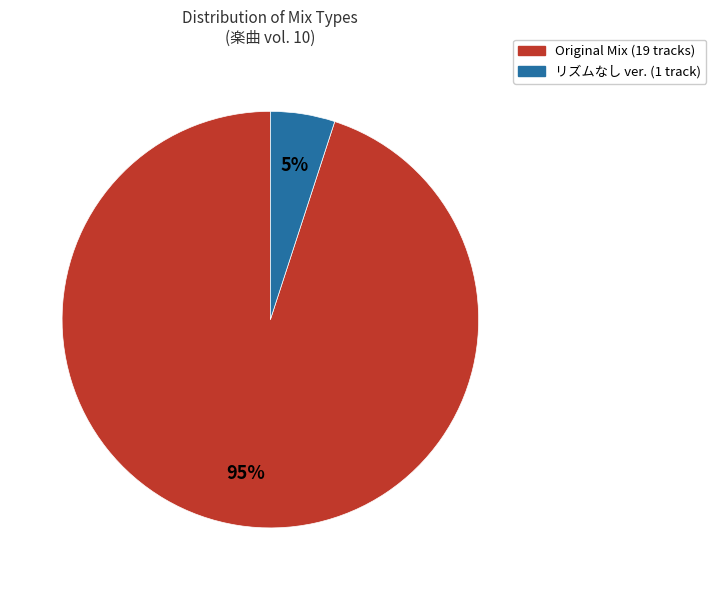

Does any single category account for the majority?

Yes